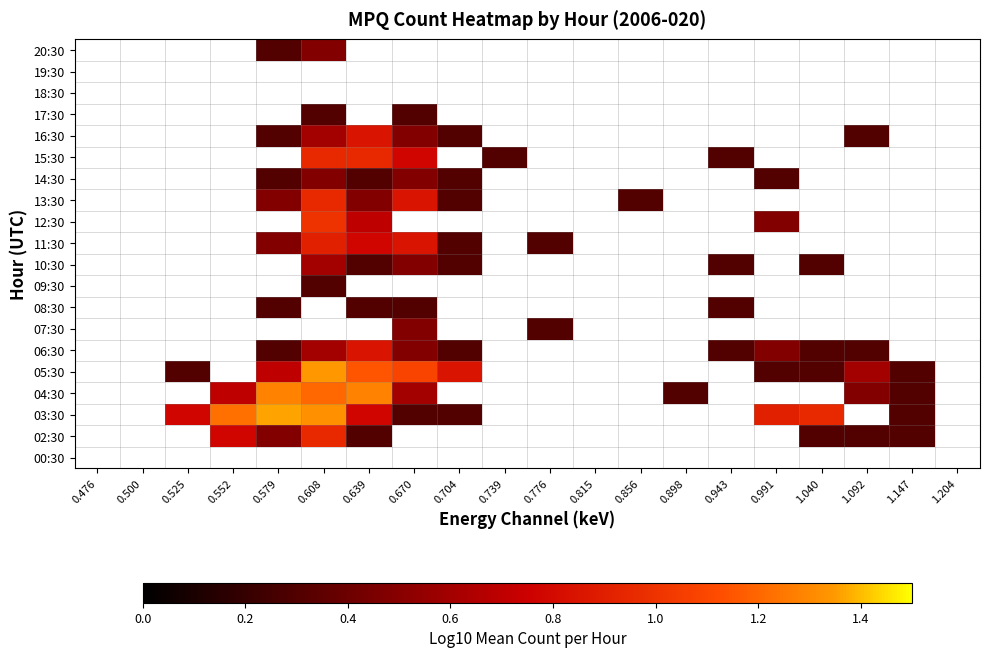

How many categories are shown in the chart?

20